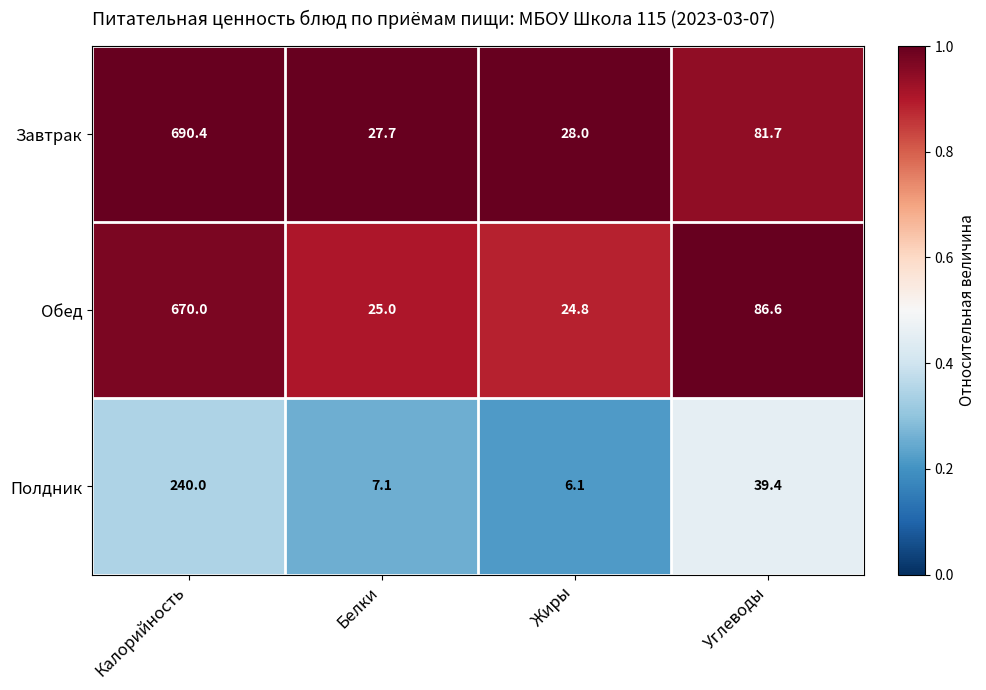

How many categories are shown in the chart?

4